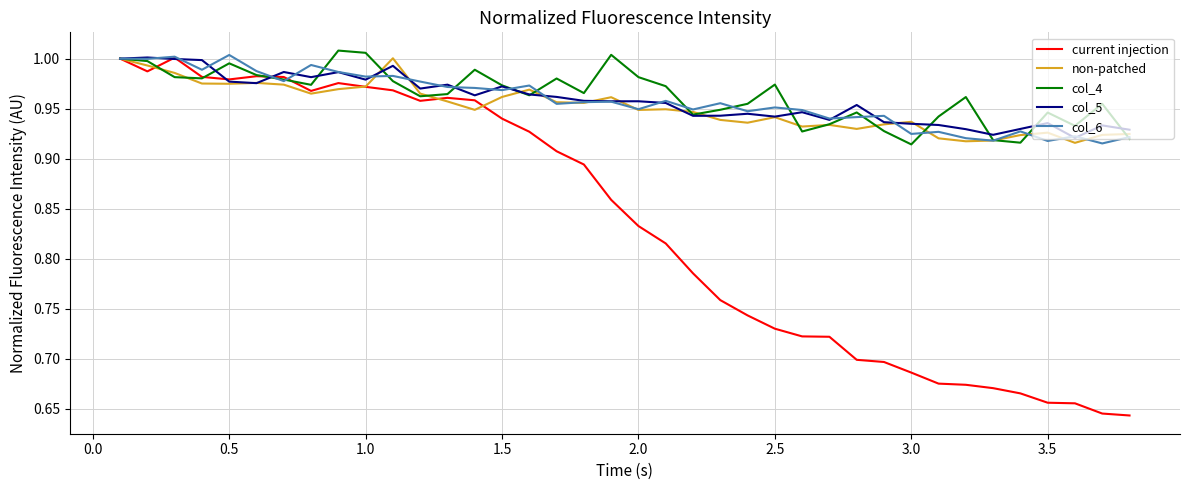

What are all the series names shown in the legend?

current injection, non-patched, col_4, col_5, col_6